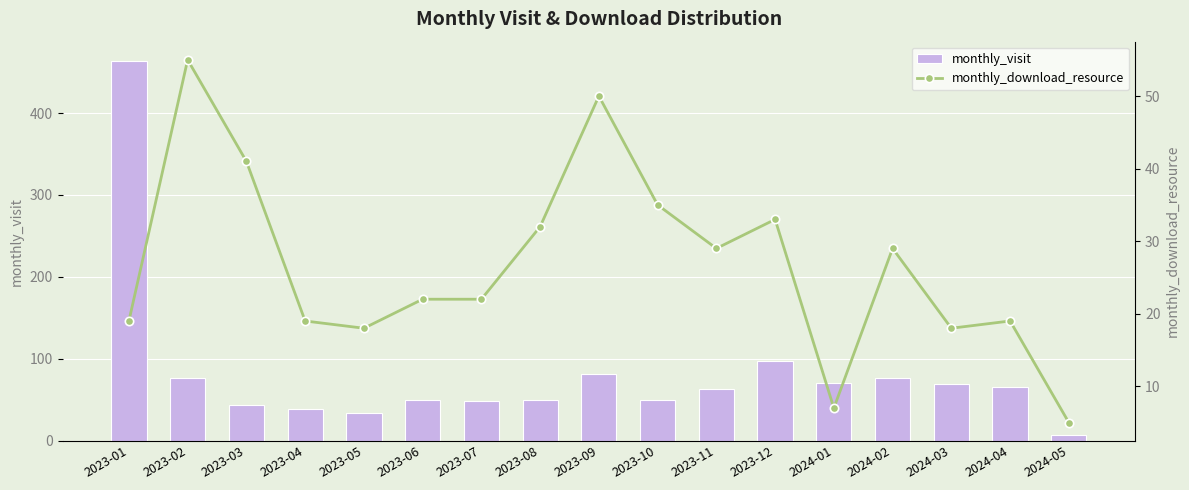

What is the spread (max minus min) of values at 2023-10?

15